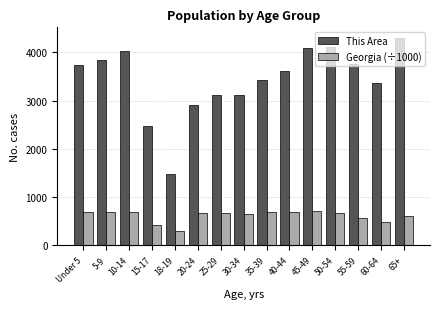

At 18-19, list the series in order from smallest to largest.

Georgia (÷1000), This Area